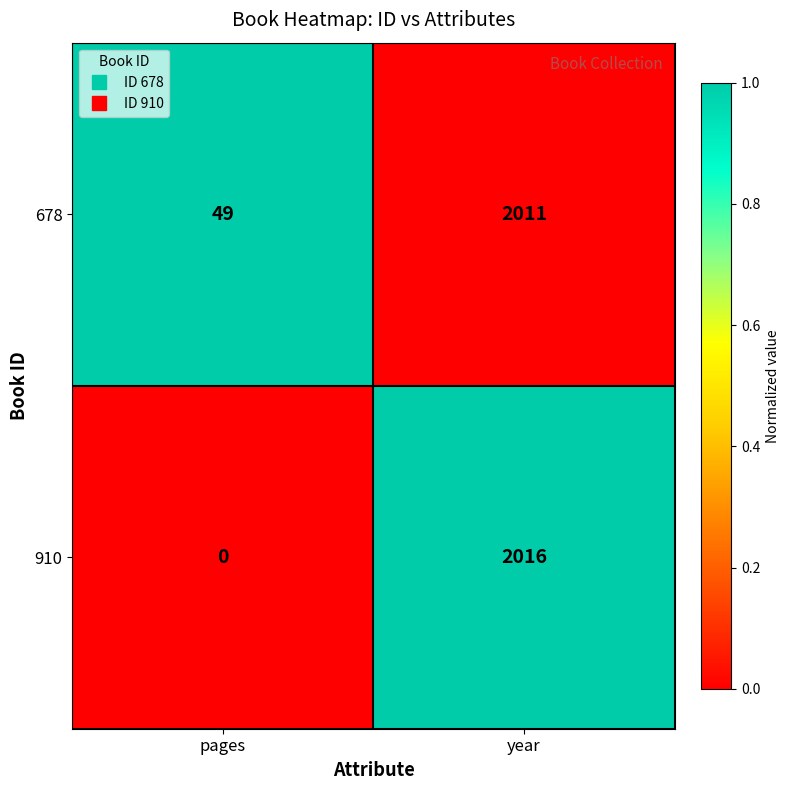

How many data points in 910 are less than 2016?

1